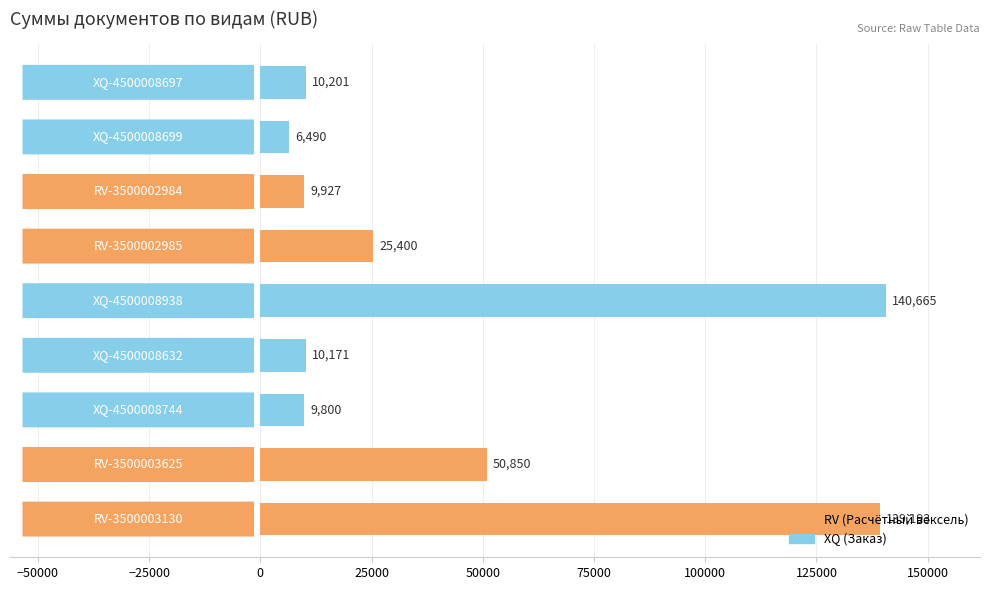

What is the difference between the second highest and minimum values?

132703.0